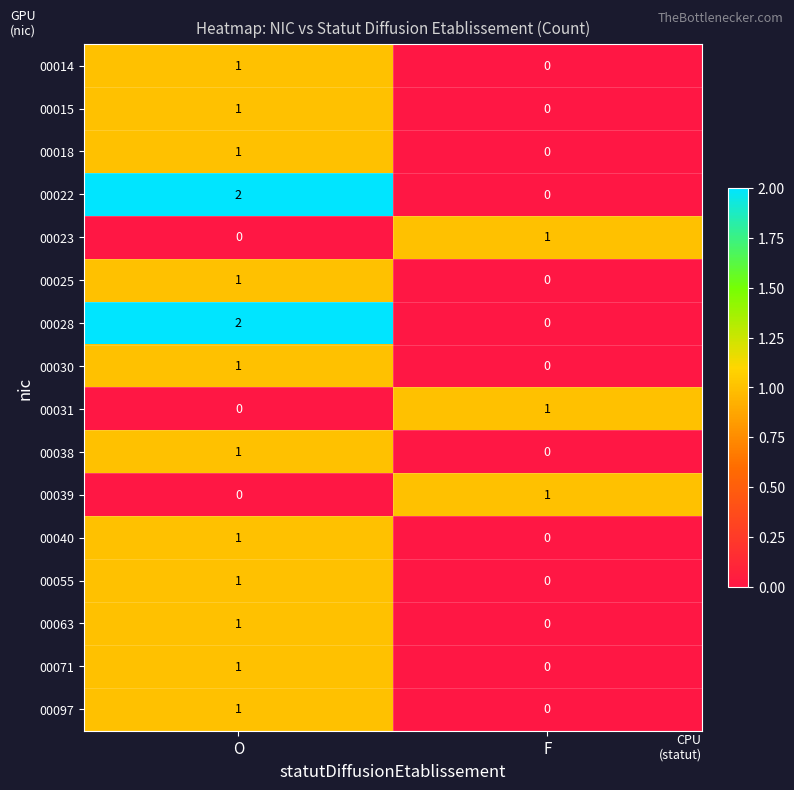

True or false: 00014 has a value of 1 at O.

True